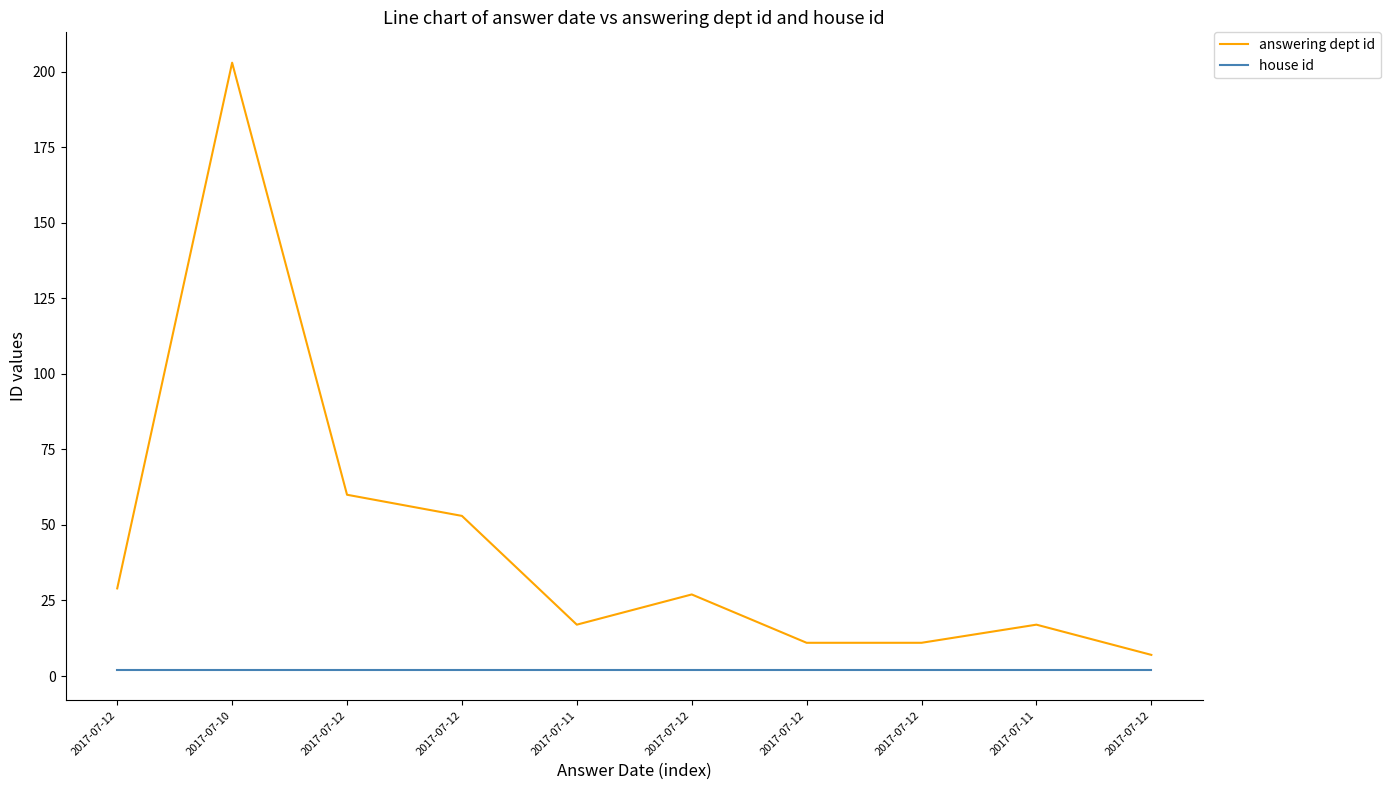

What is the sum of all answering dept id values?

435